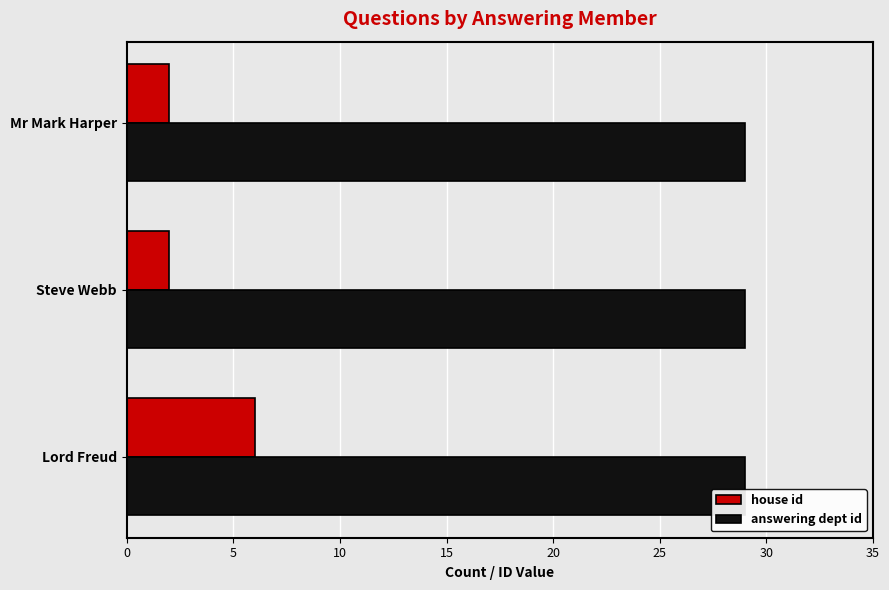

What is the difference between the highest and lowest values at Mr Mark Harper?

27